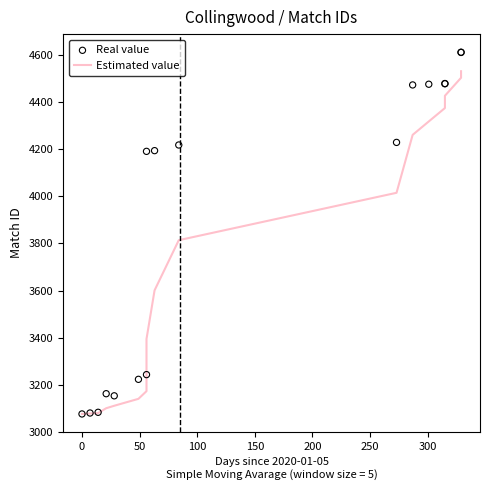

Which series reaches the minimum Y coordinate?

Estimated value